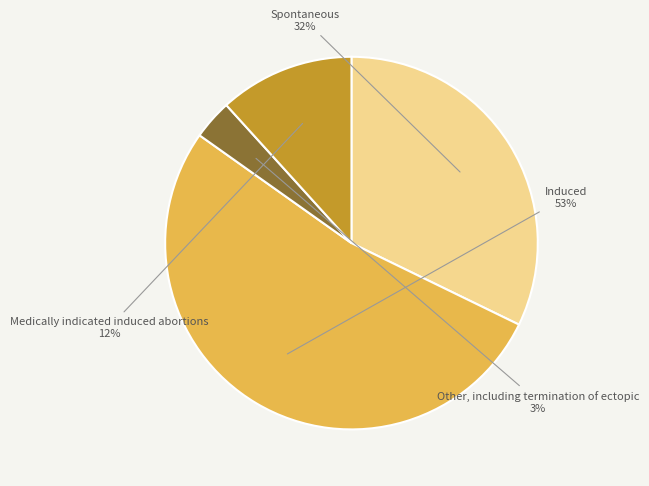

How many segments does this pie chart have?

4